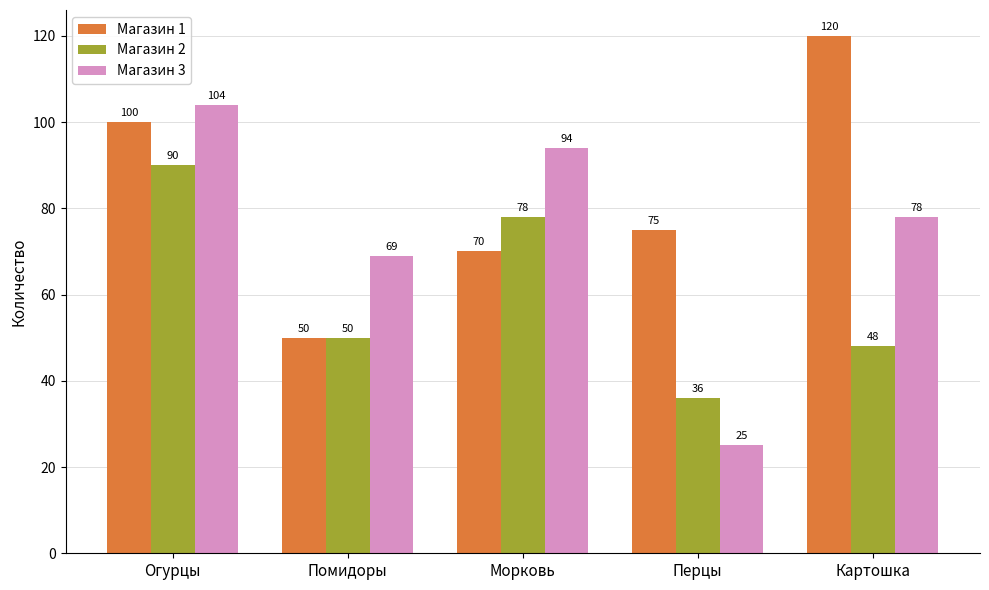

The value of Магазин 1 at Перцы is 75. True or false?

True